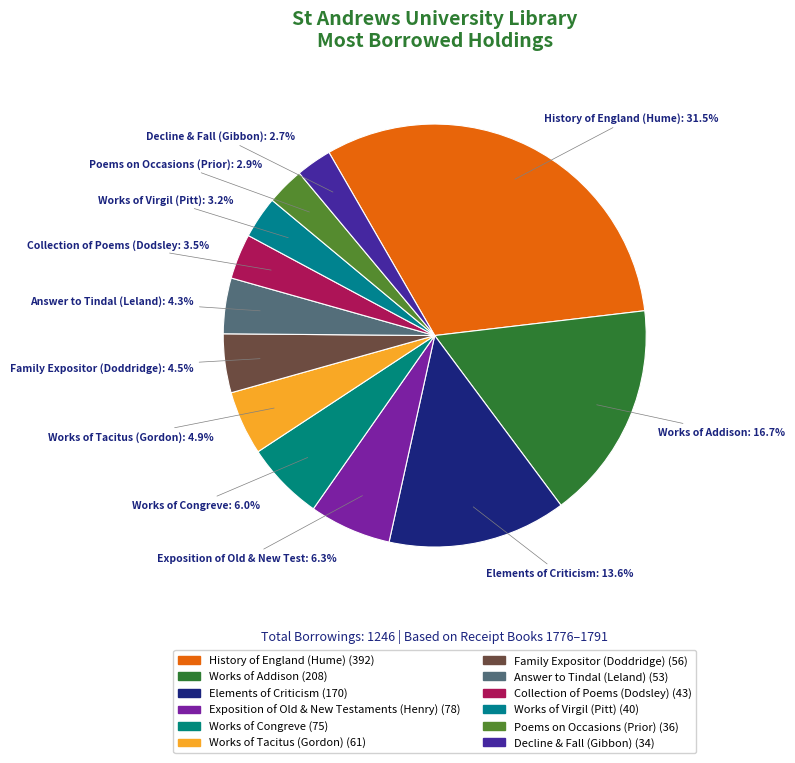

True or false: Exposition of Old & New Testaments (Henry) accounts for 21% of the total.

False